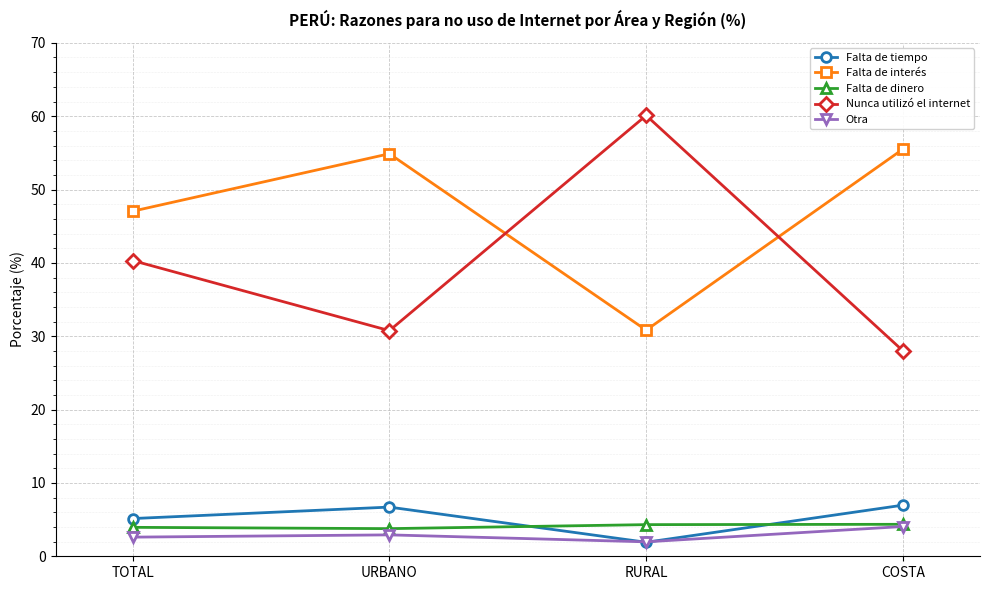

Which series has the largest range (max minus min)?

Nunca utilizó el internet